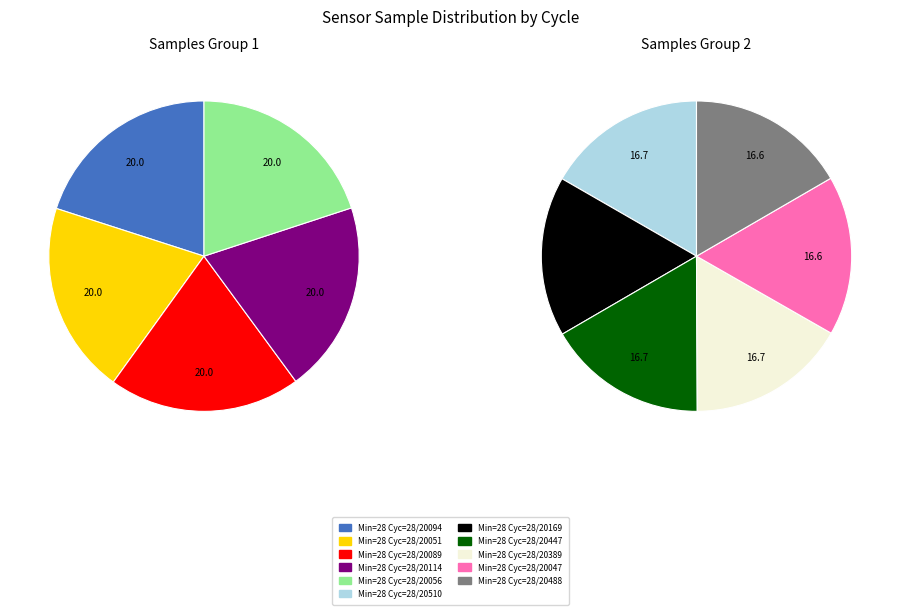

Between 28/20047 and 28/20510, which is larger?

28/20510